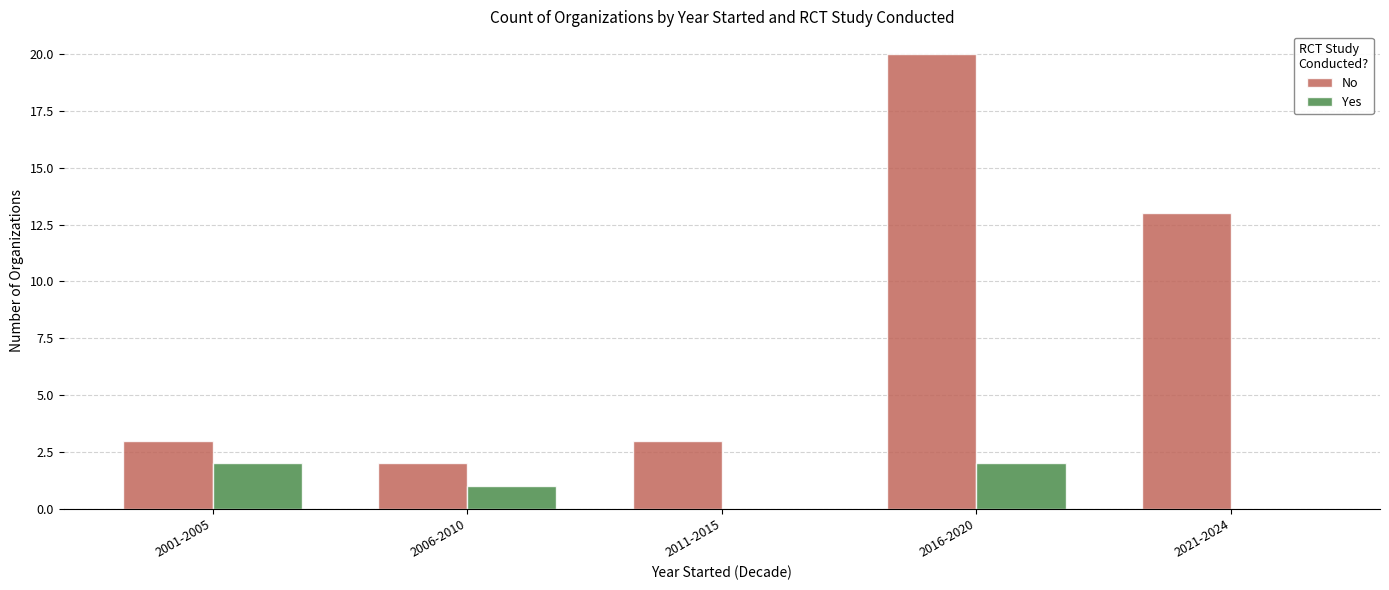

Which series has the largest total across all categories?

No